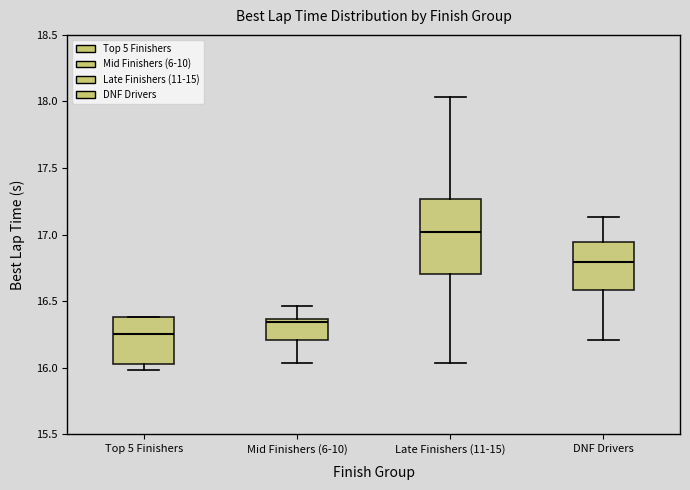

Reading left to right, read every box against the y-axis: the position of its median line, the range the box covers, and the ends of its whiskers. The values are not printed on the chart, so give them approximately, as read against the axis.

Top 5 Finishers: median 16.25, box 16.05 to 16.40, whiskers 16.00 to 16.40
Mid Finishers (6-10): median 16.35 (just below the box's upper edge), box 16.20 to 16.35, whiskers 16.05 to 16.45
Late Finishers (11-15): median 17.00, box 16.70 to 17.25, whiskers 16.05 to 18.05
DNF Drivers: median 16.80, box 16.60 to 16.95, whiskers 16.20 to 17.15